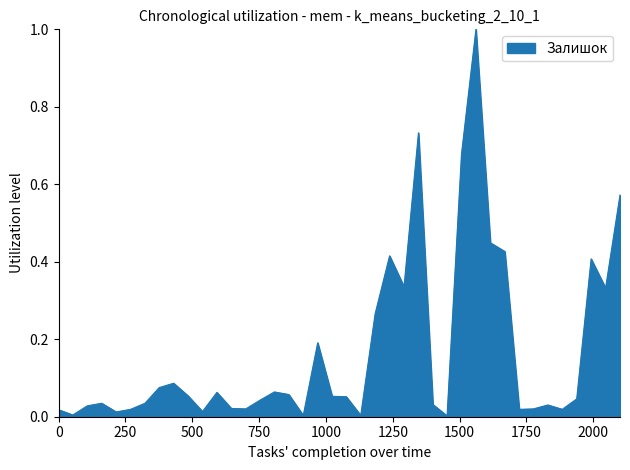

What is the greatest value displayed?

1.0